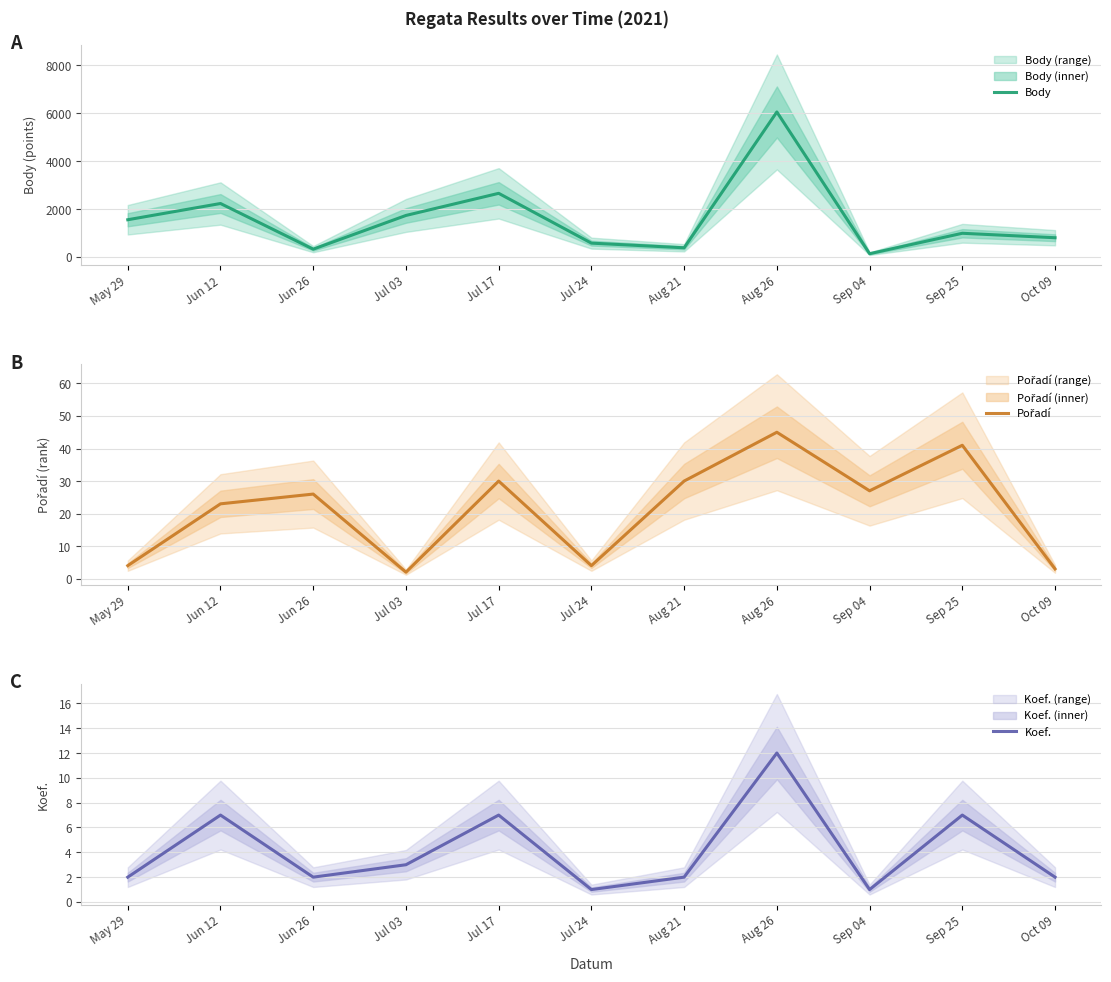

At which category is the sum across all series the highest?

Aug 26